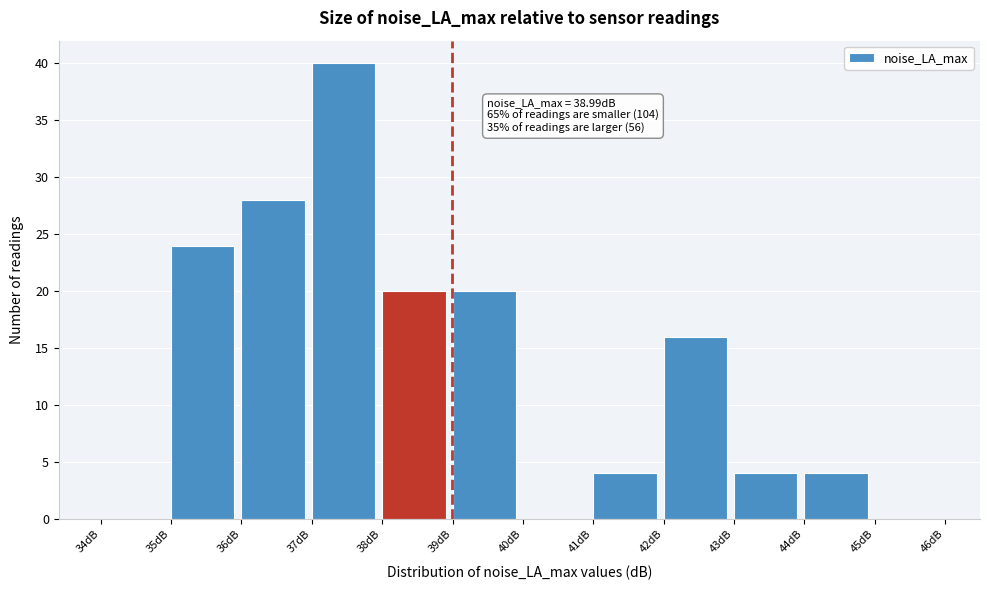

Which range on the x-axis has the tallest bar?

37 to 38